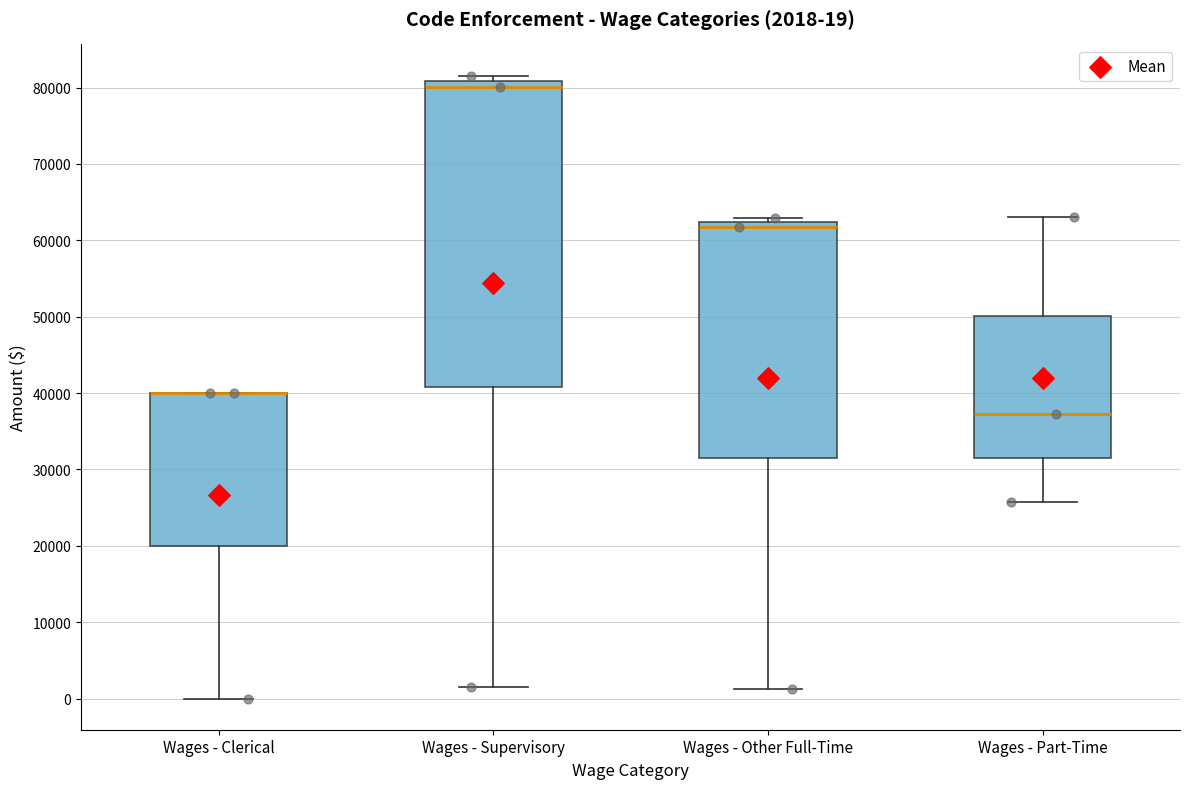

Which box is the tallest, from its lower edge to its upper edge?

Wages - Supervisory